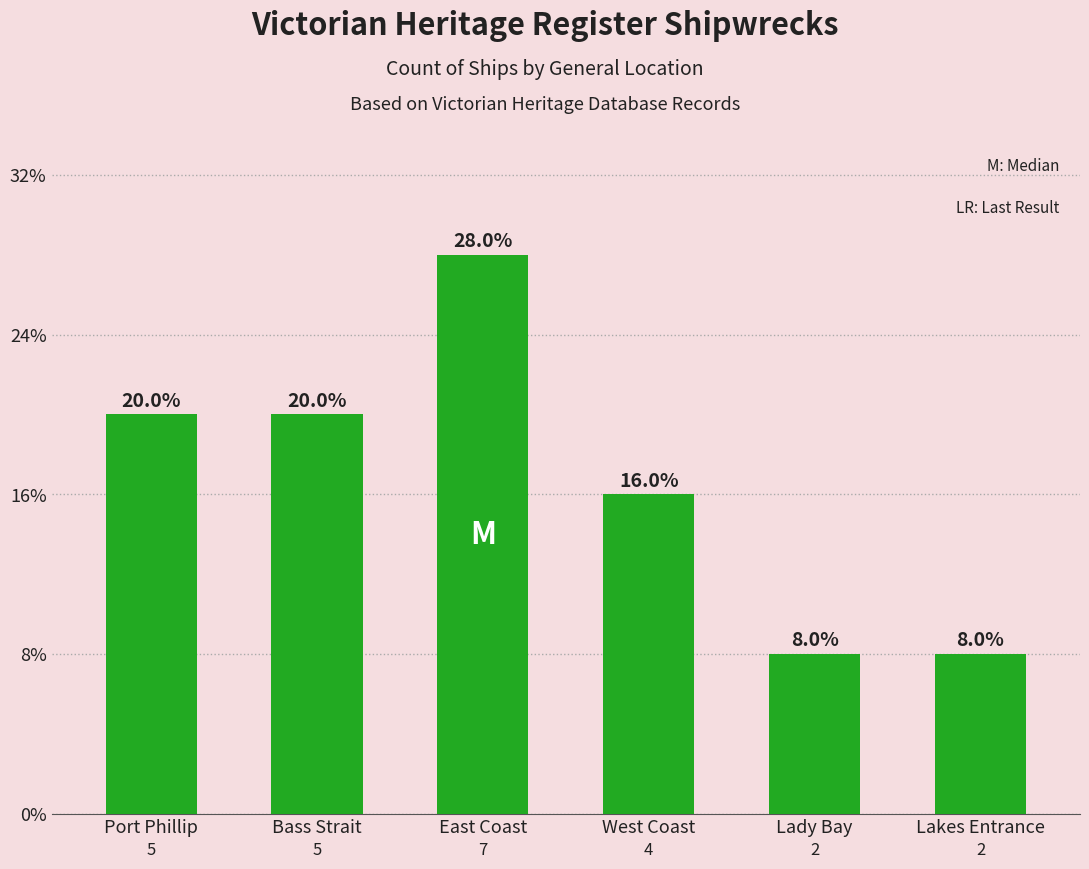

Which label corresponds to the smallest value in the chart?

Lady Bay